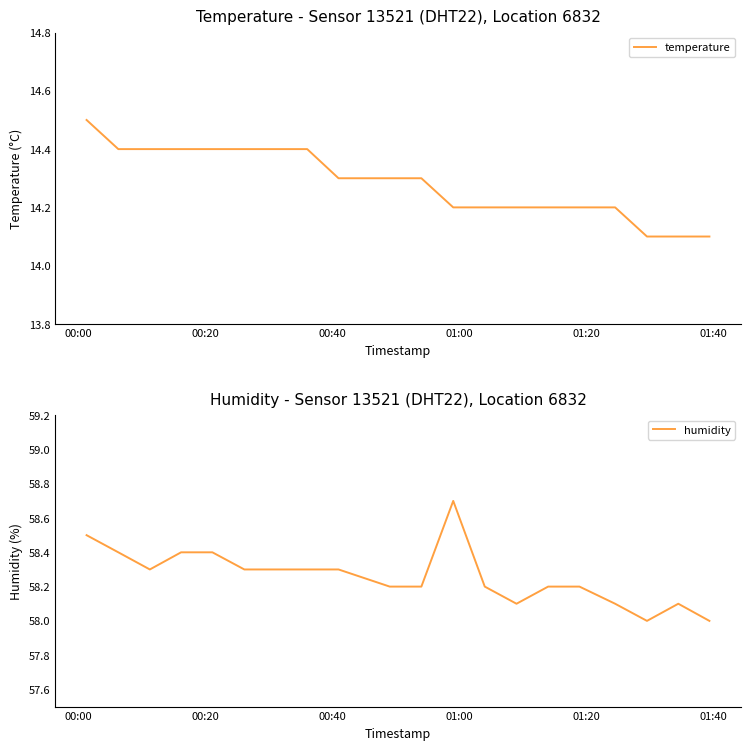

How many interior local peaks does the humidity series have?

2